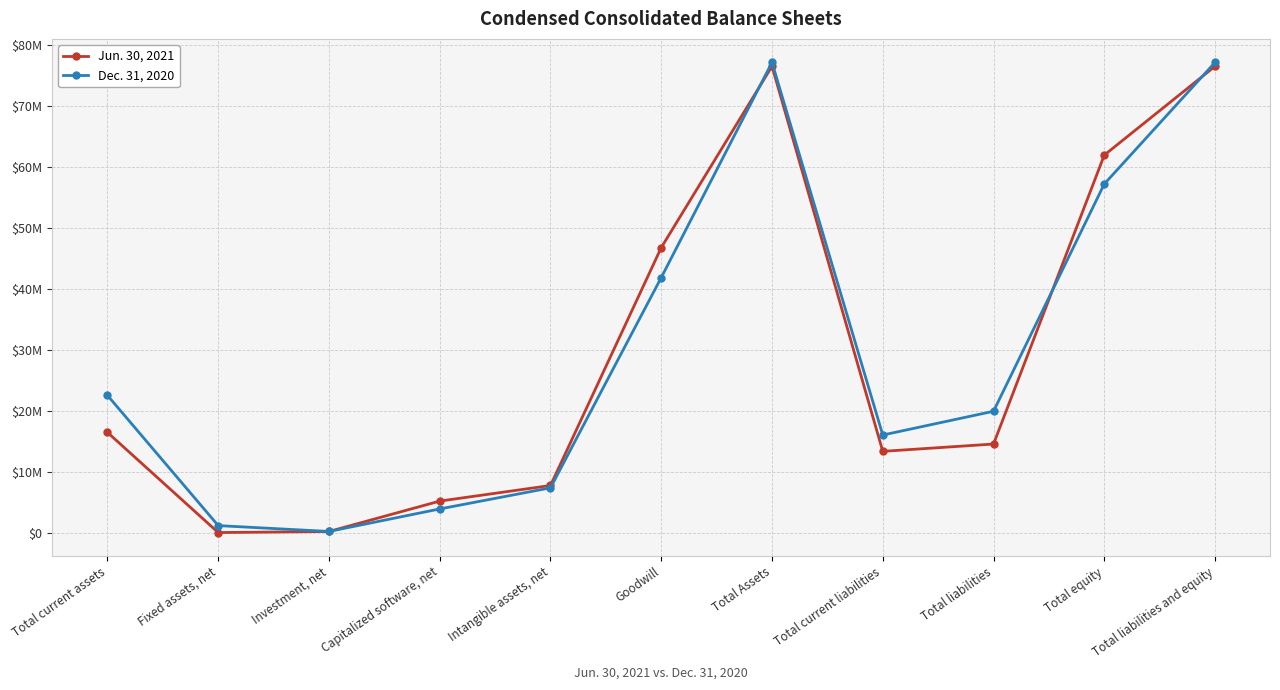

What are all the series names shown in the legend?

Jun. 30, 2021, Dec. 31, 2020